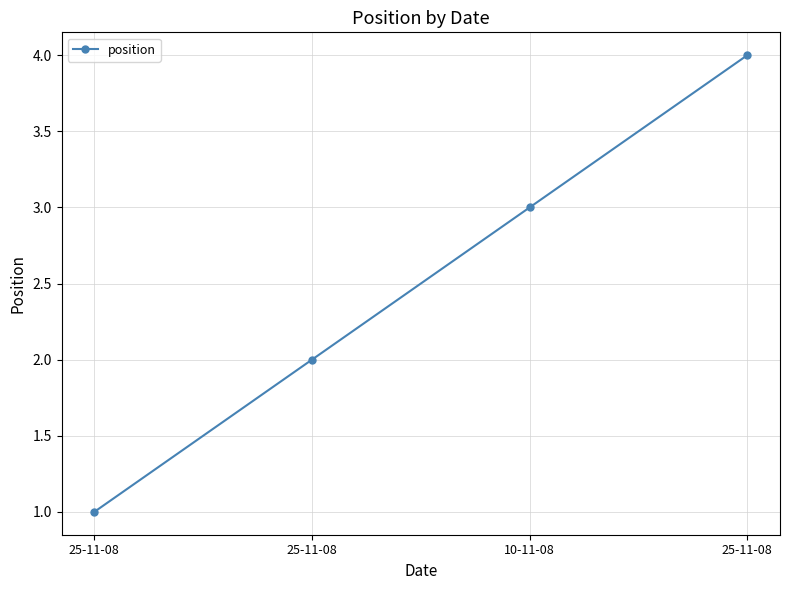

What is the greatest value displayed?

4